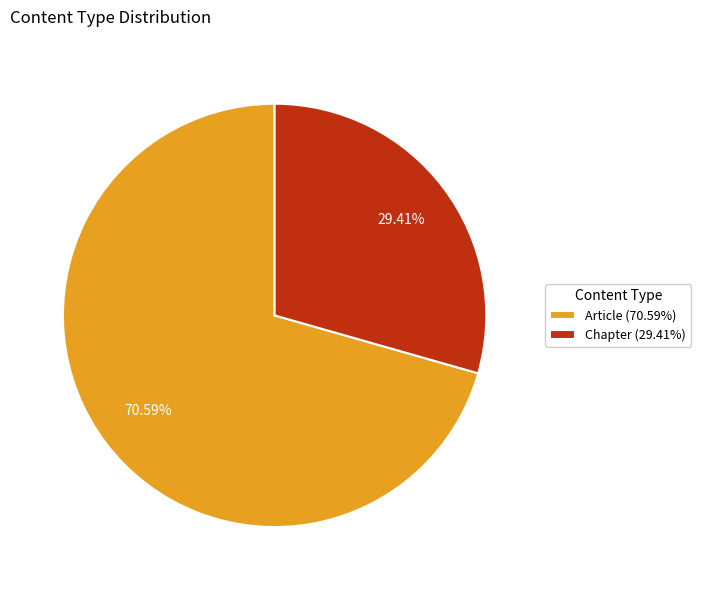

What is the smallest slice in the pie chart?

Chapter (29.41%)